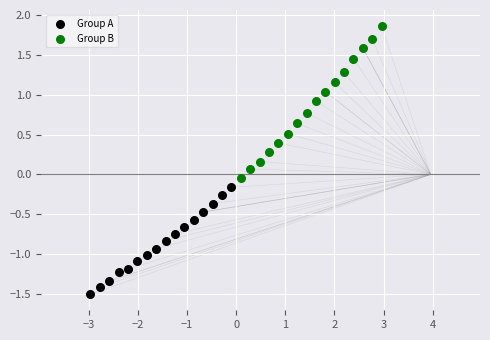

What are all the series names shown in the legend?

Group A, Group B